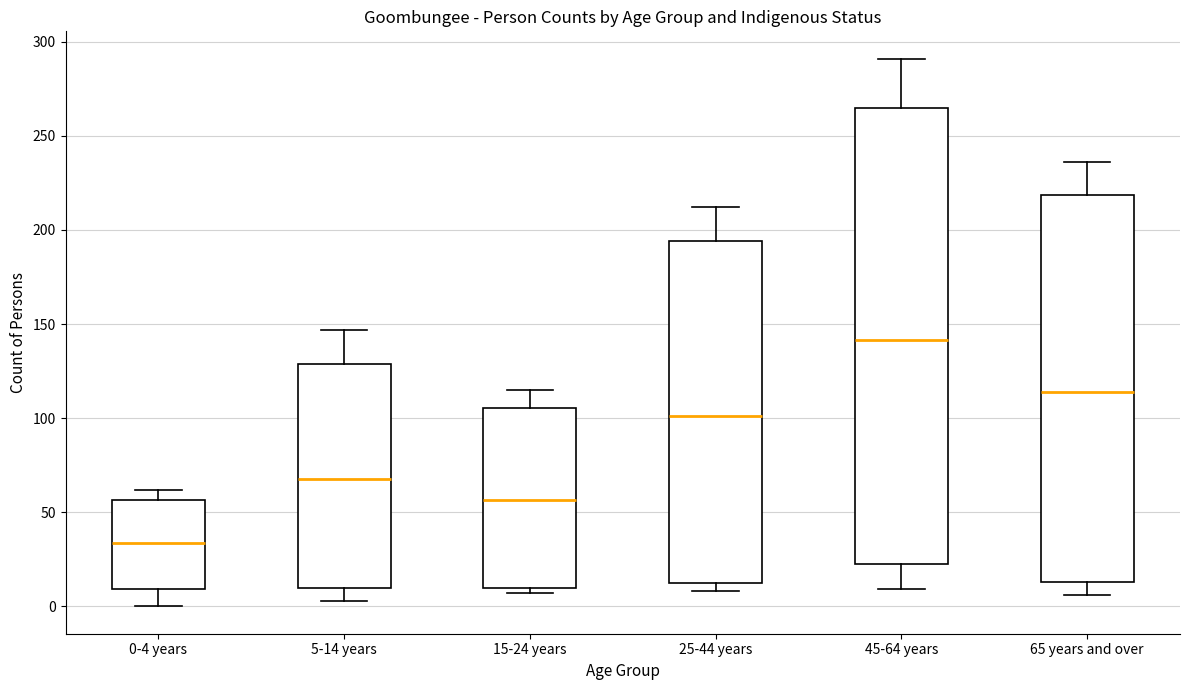

Comparing the boxes themselves (not the whiskers), which one is the tallest?

45-64 years